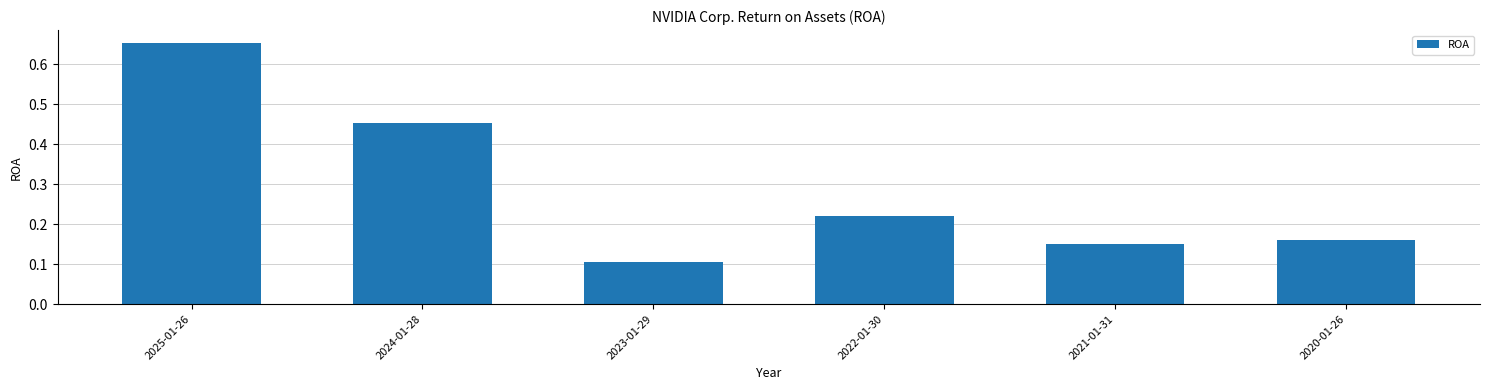

Which label corresponds to the largest value in the chart?

2025-01-26